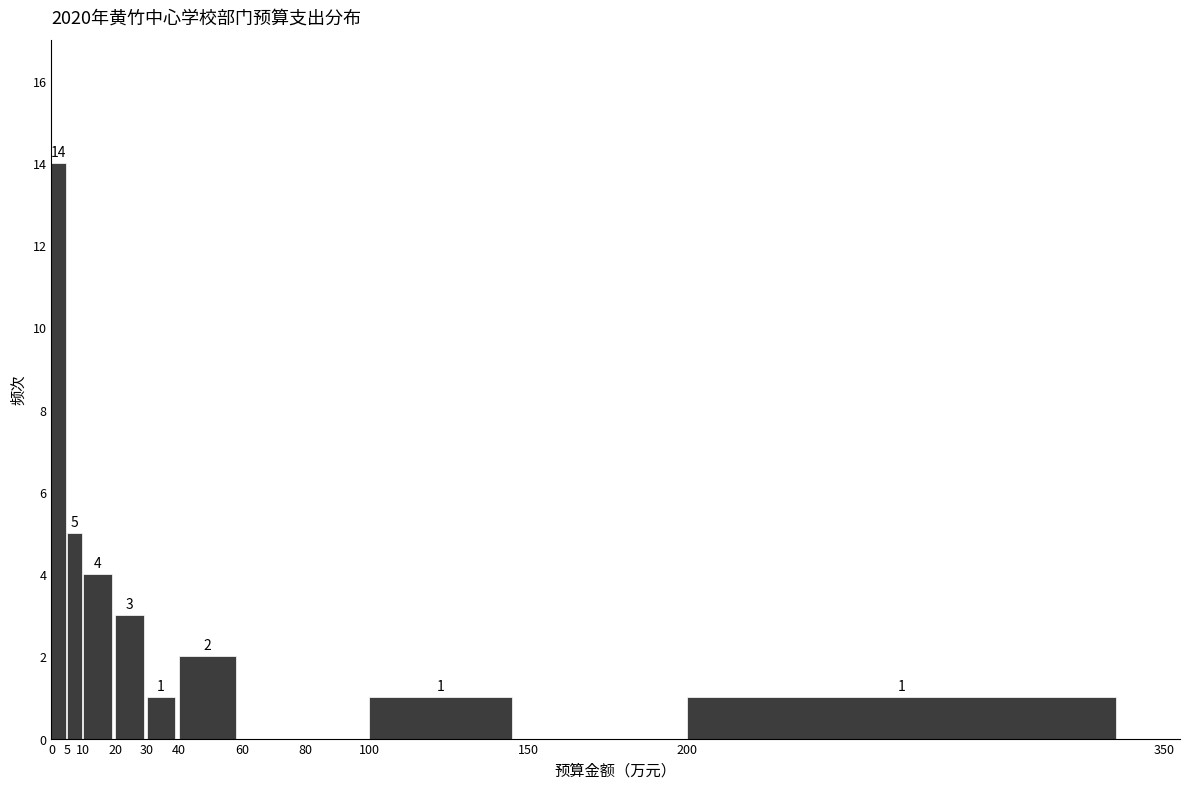

Over which range of the x-axis is the bar tallest?

0 to 5